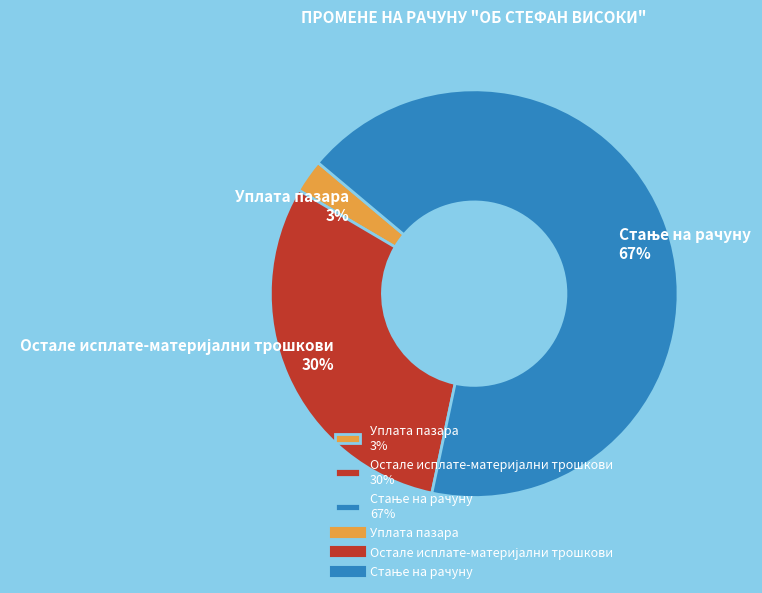

To the nearest percent, what portion does Уплата пазара 3% represent?

3%